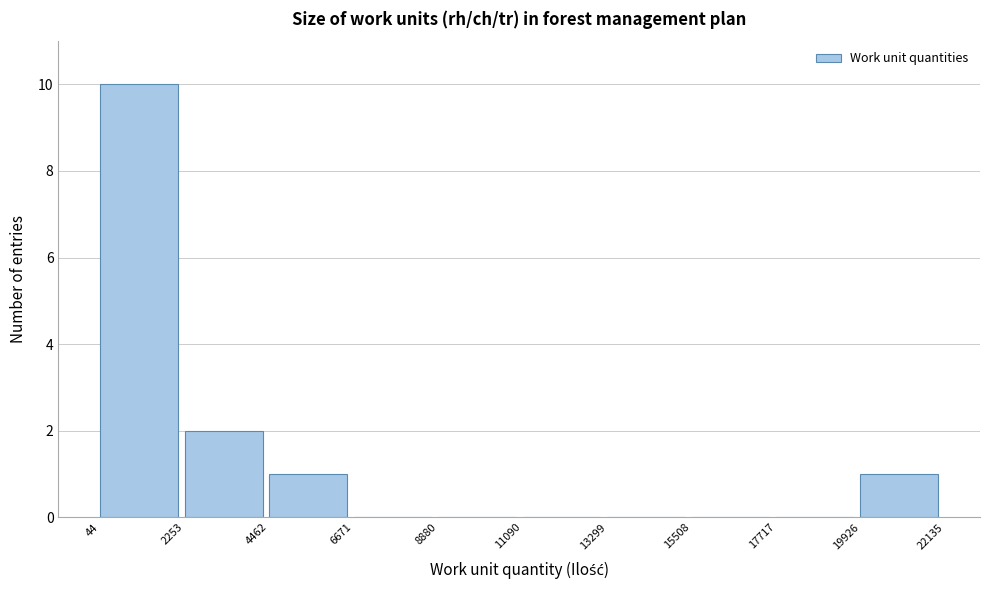

Reading left to right, transcribe this chart: for each bar, give the range it covers on the x-axis and its height. The values are not printed on the chart, so give them approximately, as read against the axis.

44 to 2253: 10
2253 to 4462: 2
4462 to 6671: 1
6671 to 8880: 0
8880 to 11090: 0
11090 to 13299: 0
13299 to 15508: 0
15508 to 17717: 0
17717 to 19926: 0
19926 to 22135: 1